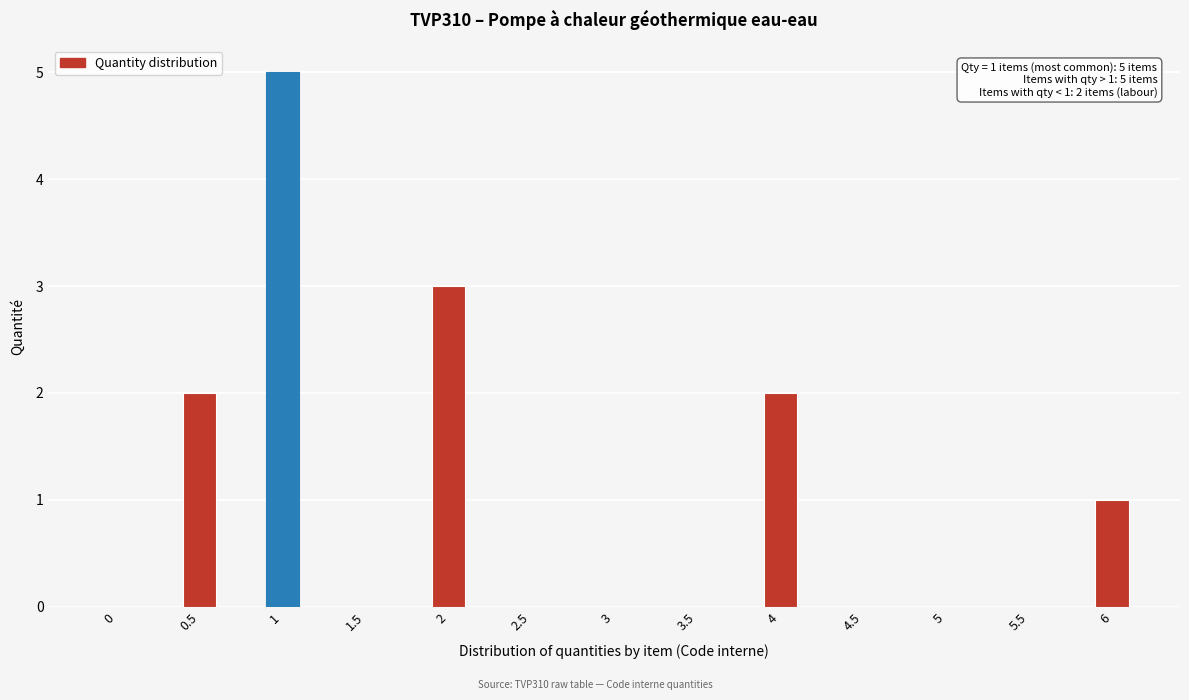

Reading left to right, extract all data points from this chart.

0=0	0.5=2	1=5	1.5=0	2=3	2.5=0	3=0	3.5=0	4=2	4.5=0	5=0	5.5=0	6=1